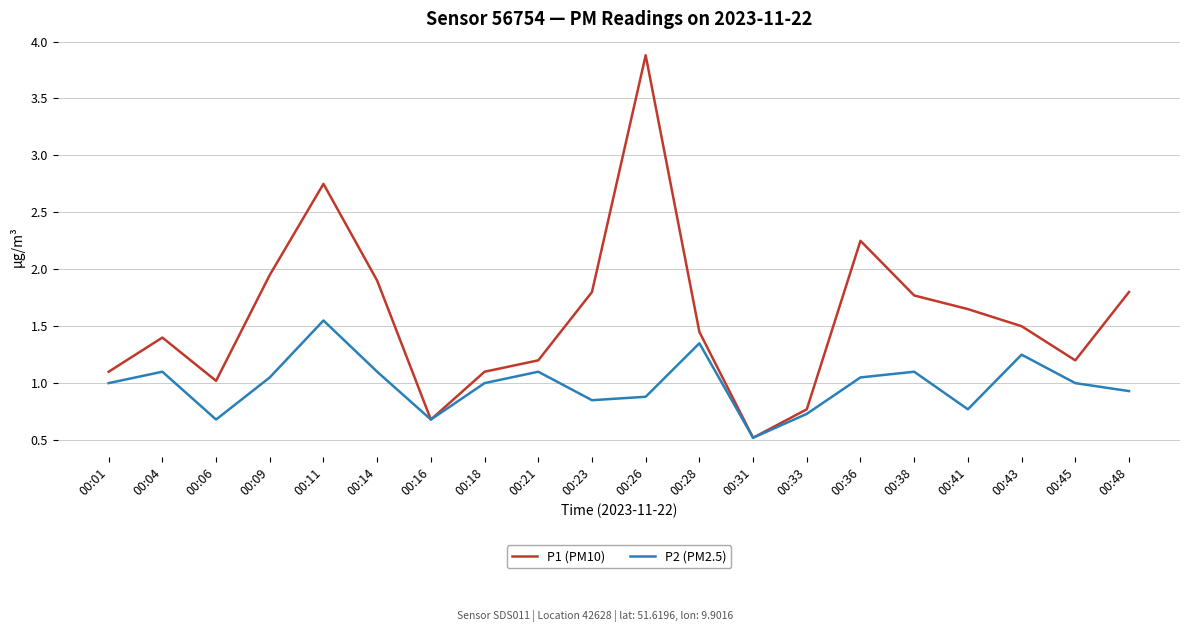

How many lines are shown in the chart?

2